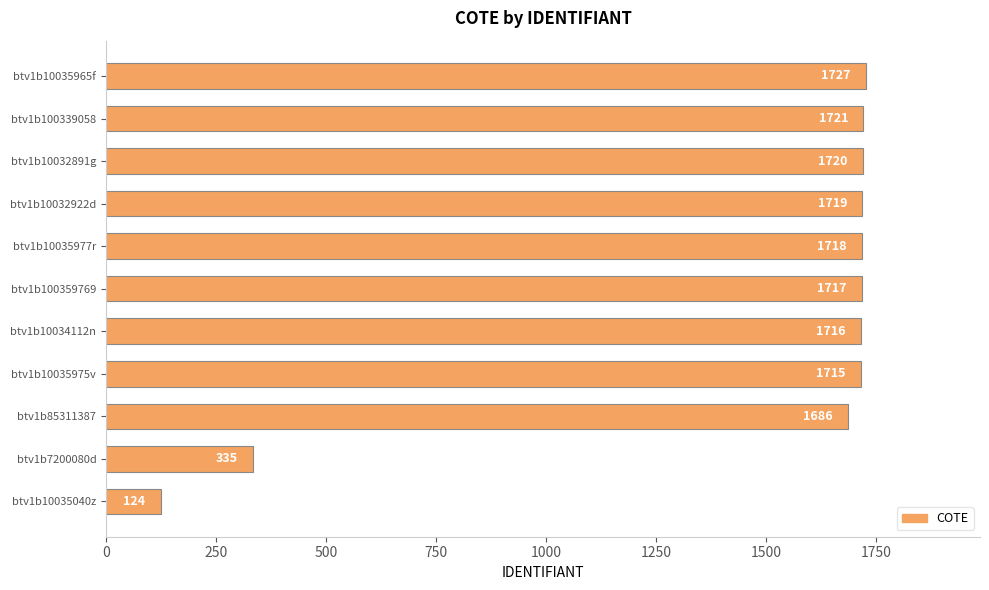

What is the difference between the maximum and second lowest values?

1392